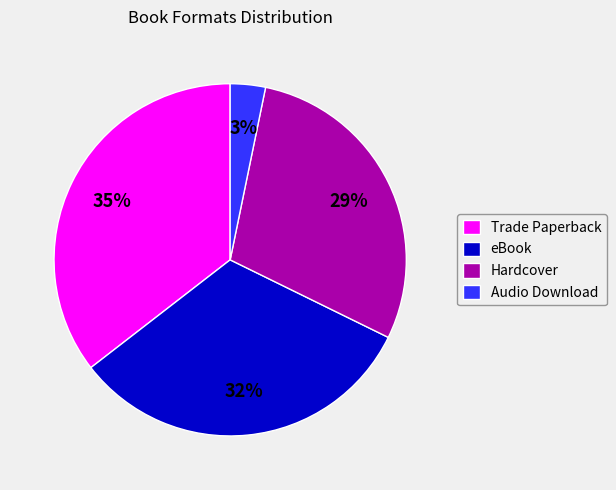

How many slices are in this pie chart?

4